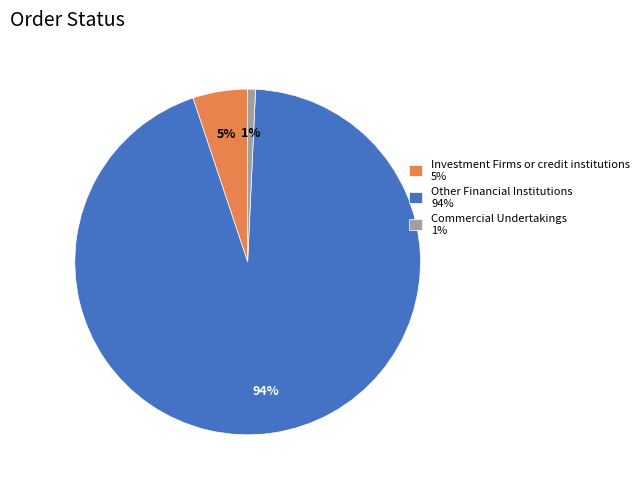

The Other Financial Institutions 94% slice represents 94% of the pie. True or false?

True